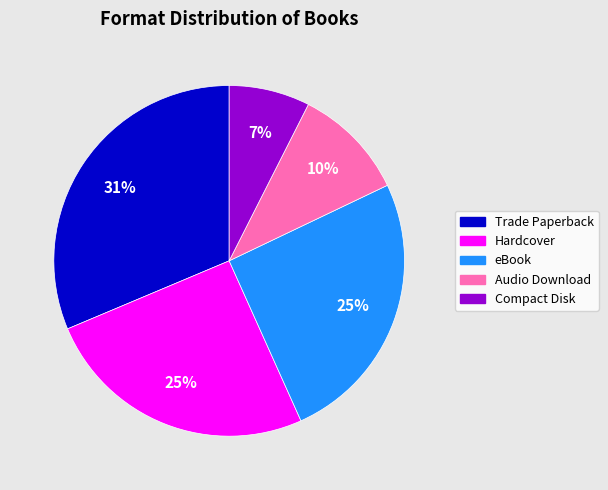

Combined, do Hardcover and Trade Paperback account for over 50%?

Yes